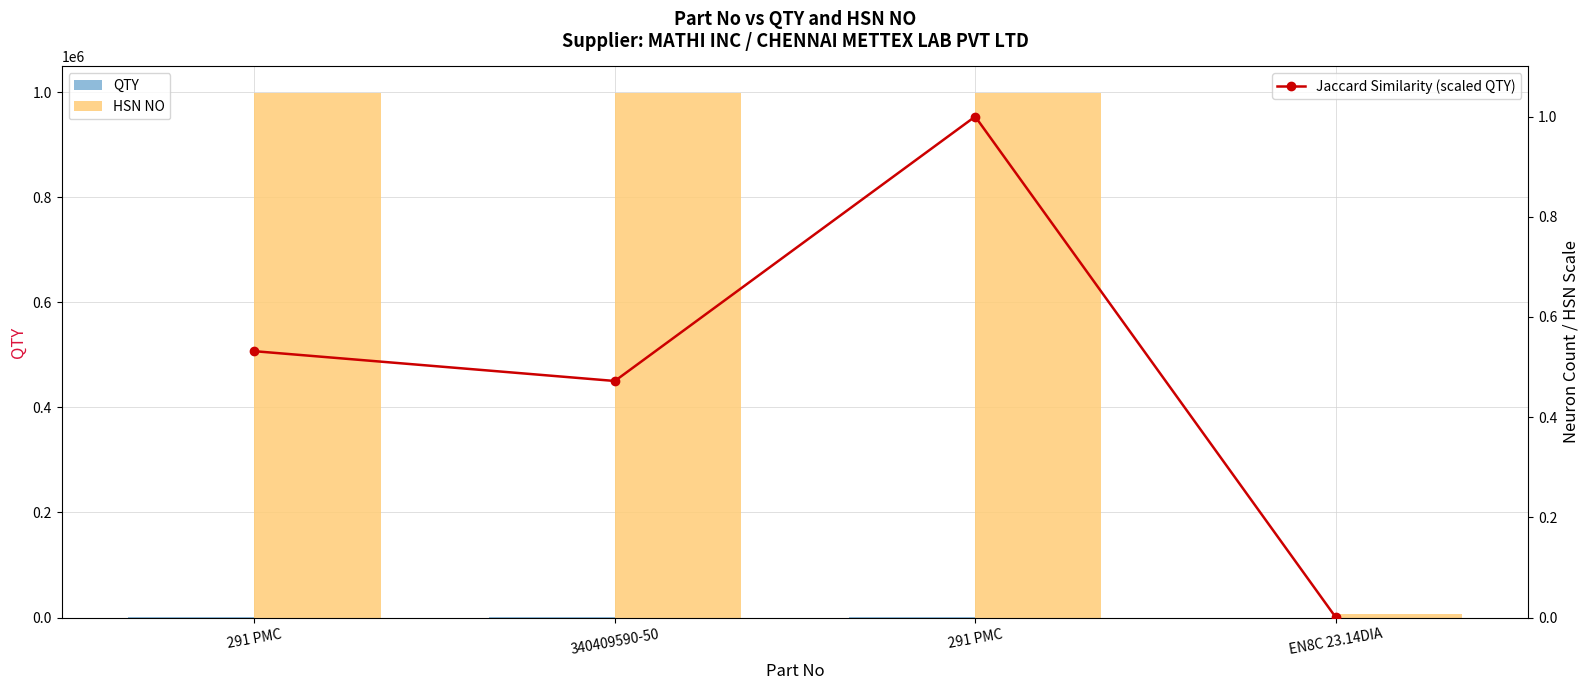

List the labels in order of Jaccard Similarity (scaled QTY) value, largest first.

291 PMC, 291 PMC, 340409590-50, EN8C 23.14DIA